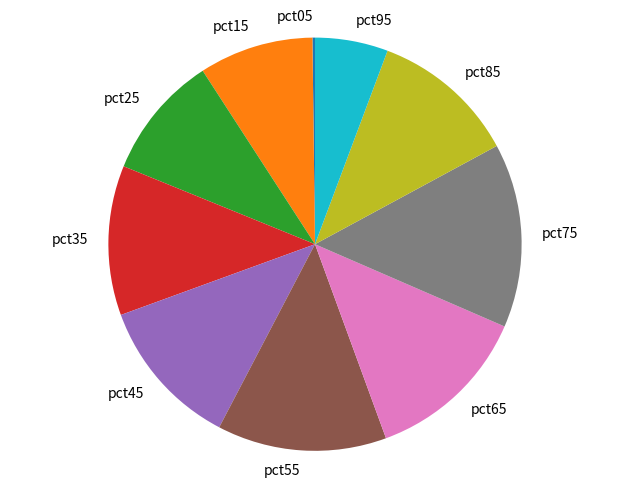

Which category has the biggest portion of the pie?

pct75